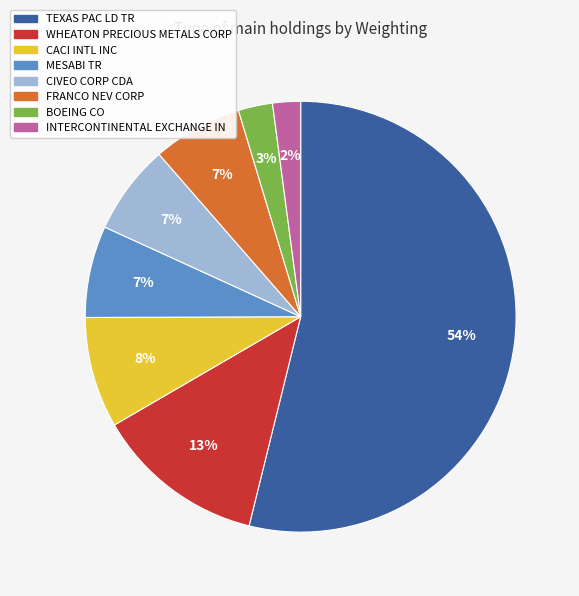

Is it true that CACI INTL INC is 8% of the pie?

True